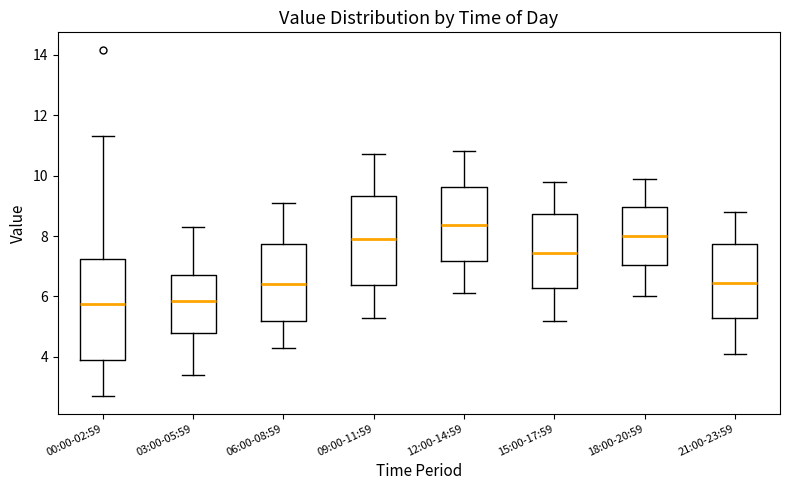

Comparing the boxes themselves (not the whiskers), which one is the tallest?

00:00-02:59